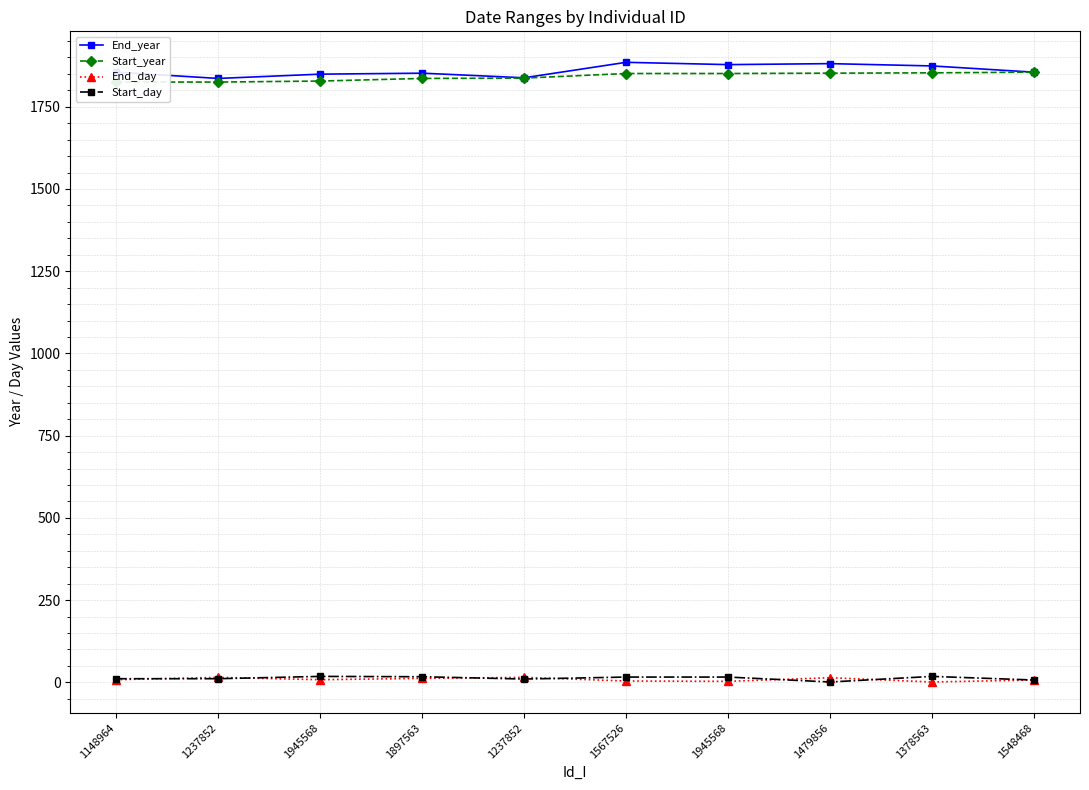

At which label does Start_year first exceed 1851?

1479856